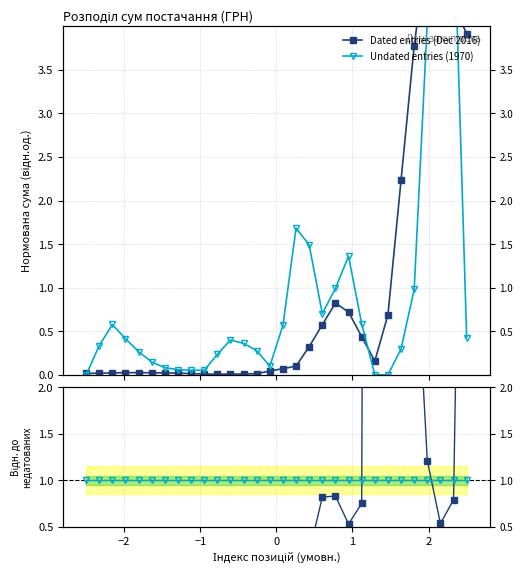

What is the sum of all Undated entries (1970) values?

30.5